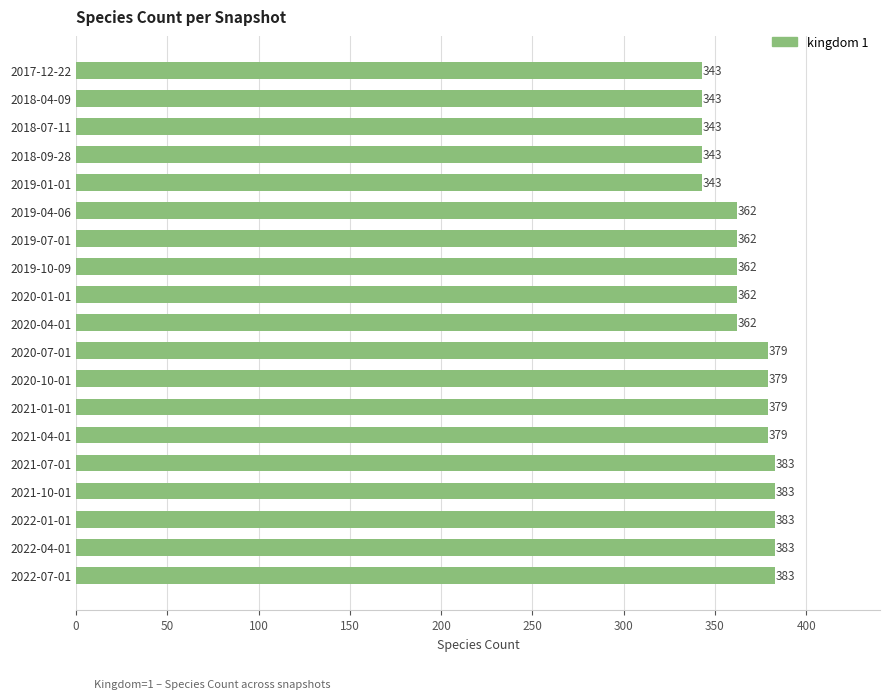

The value at 2020-07-01 is 379. True or false?

True